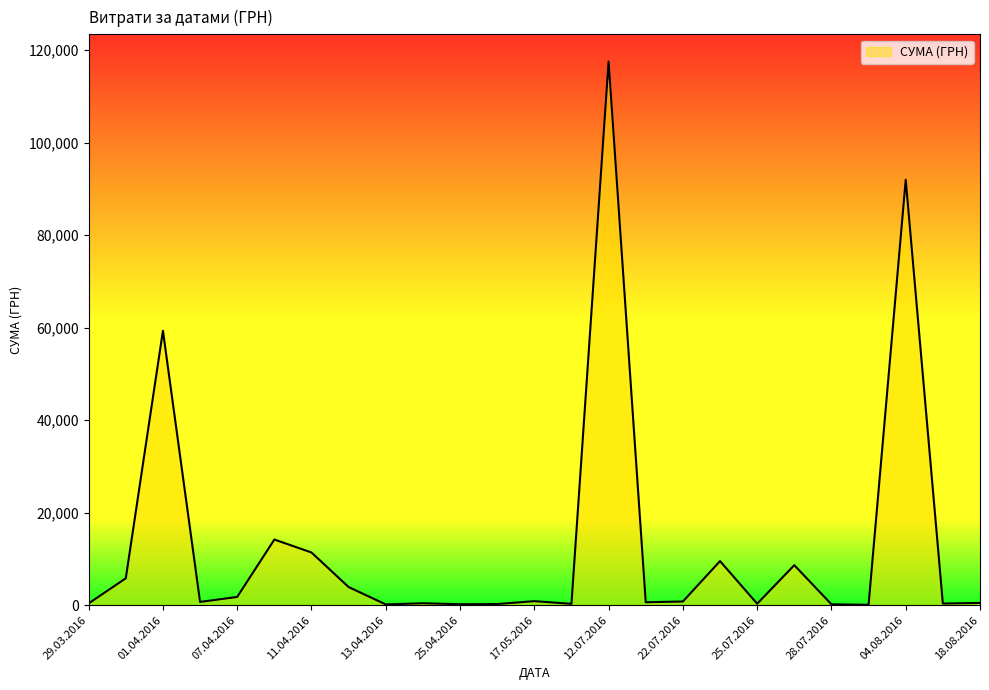

What is the greatest value displayed?

117568.8